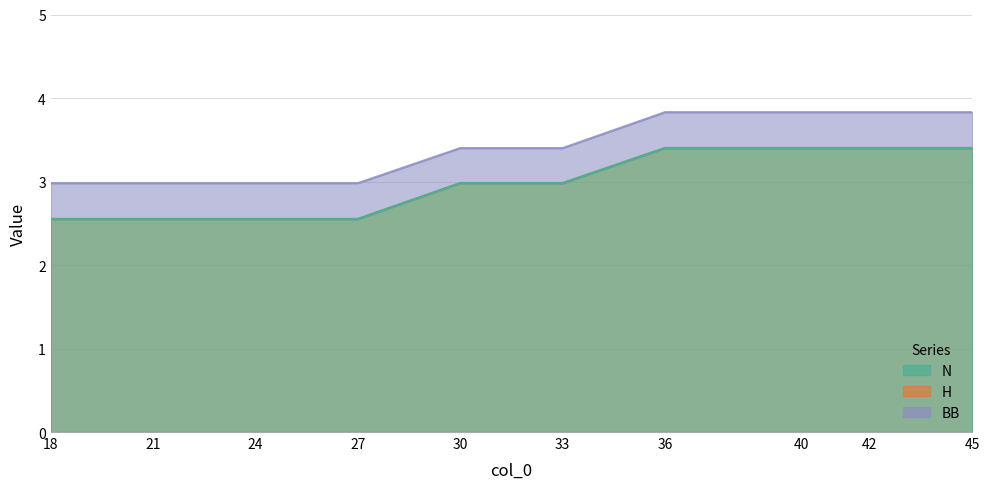

True or false: BB and H cross at least once.

False